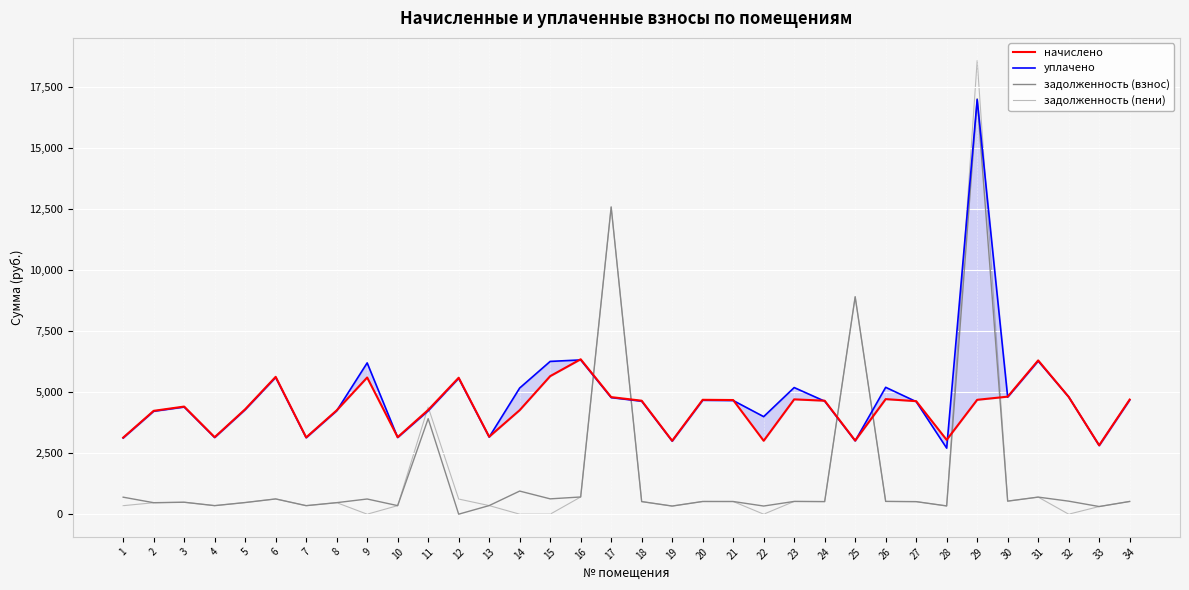

Reading left to right, what are all the values shown in this chart?

начислено: 1=3139.6	2=4238.4	3=4413.9	4=3158.0	5=4303.1	6=5632.7	7=3148.8	8=4256.9	9=5605.0	10=3158.0	11=4275.4	12=5595.8	13=3176.5	14=4266.1	15=5660.5	16=6353.0	17=4801.7	18=4653.9	19=3010.3	20=4690.9	21=4681.6	22=3010.3	23=4709.3	24=4653.9	25=3019.5	26=4718.6	27=4635.4	28=3047.2	29=4690.9	30=4820.1	31=6306.8	32=4810.9	33=2825.6	34=4700.1
уплачено: 1=3126.3	2=4220.9	3=4395.2	4=3144.9	5=4284.9	6=5608.9	7=3135.5	8=4238.9	9=6204.1	10=3144.7	11=4239.3	12=5572.2	13=3163.1	14=5174.1	15=6265.5	16=6326.2	17=4781.4	18=4634.2	19=2997.6	20=4671.1	21=4661.9	22=4001.0	23=5192.8	24=4634.2	25=3006.8	26=5203.1	27=4615.9	28=2709.3	29=17001.2	30=4799.8	31=6280.2	32=4810.2	33=2813.7	34=4680.2
задолженность (взнос): 1=697.7	2=470.9	3=490.4	4=350.9	5=478.1	6=625.9	7=349.9	8=473.0	9=622.8	10=350.9	11=3917.5	12=0.6	13=352.9	14=948.0	15=628.9	16=705.9	17=12598.8	18=517.1	19=333.5	20=521.2	21=520.2	22=334.5	23=523.3	24=517.1	25=8916.3	26=524.3	27=515.0	28=338.6	29=17038.6	30=535.6	31=700.8	32=534.5	33=314.0	34=522.2
задолженность (пени): 1=348.8	2=470.5	3=490.4	4=350.7	5=478.1	6=625.9	7=349.9	8=473.0	9=0.0	10=350.9	11=4392.5	12=621.8	13=352.9	14=0.0	15=0.0	16=705.9	17=12598.8	18=517.1	19=334.5	20=521.2	21=520.2	22=0.0	23=523.3	24=517.1	25=8916.3	26=523.6	27=515.0	28=338.6	29=18602.2	30=535.6	31=700.8	32=0.0	33=314.0	34=522.2